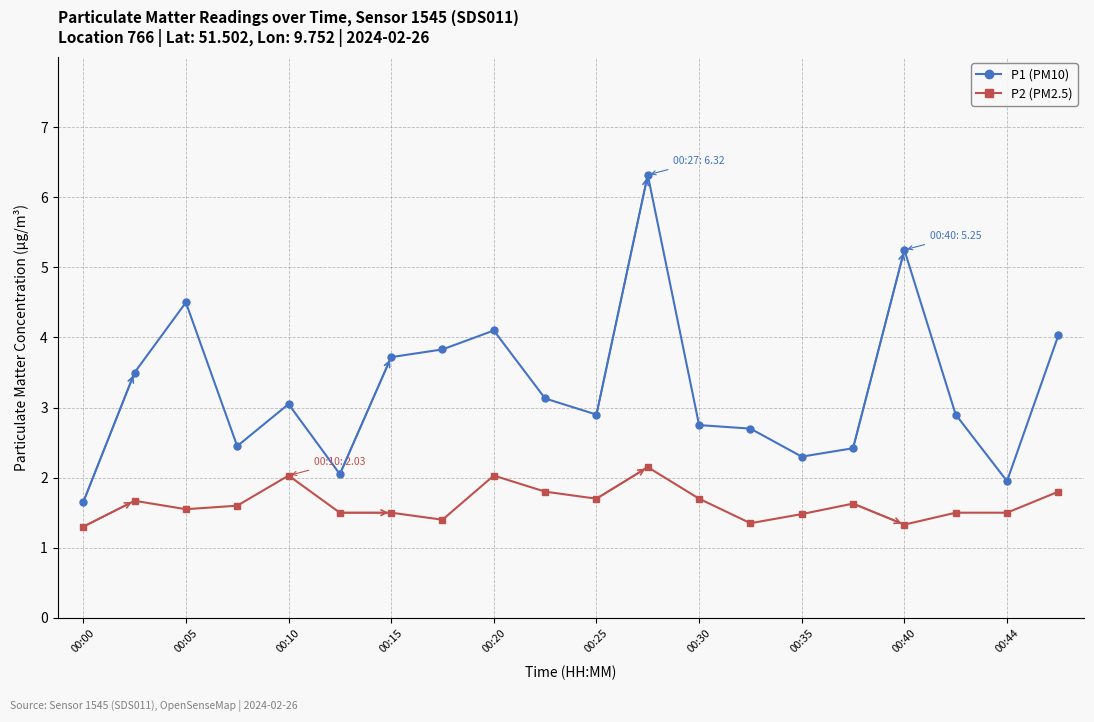

What is the smallest value displayed?

1.3